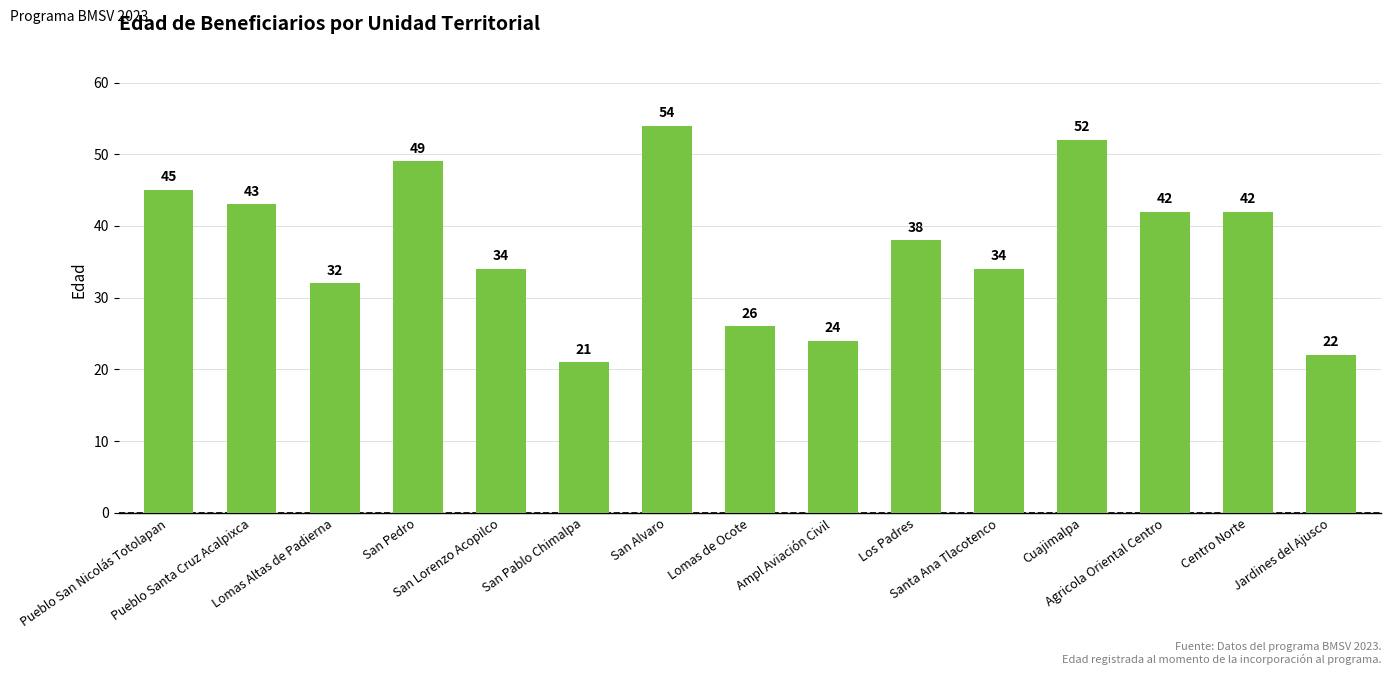

What is the maximum value shown in the chart?

54